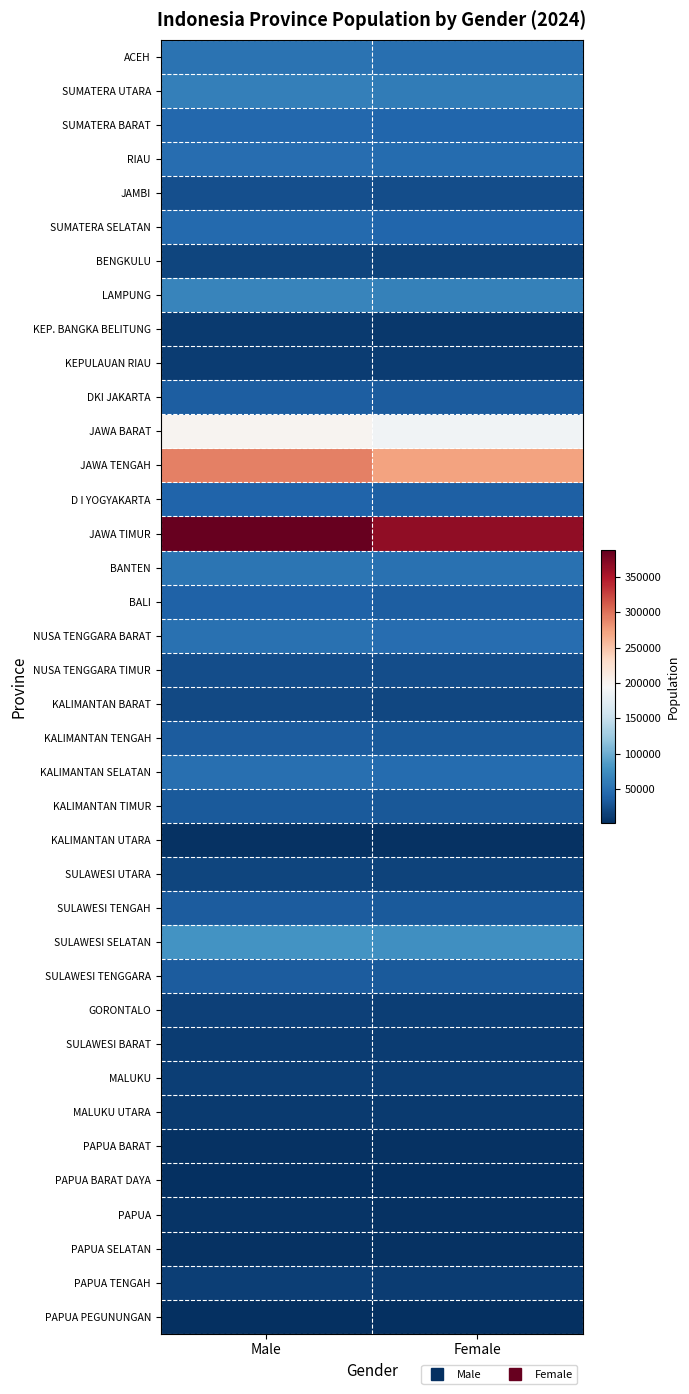

At how many categories does at least one series exceed 101672?

2